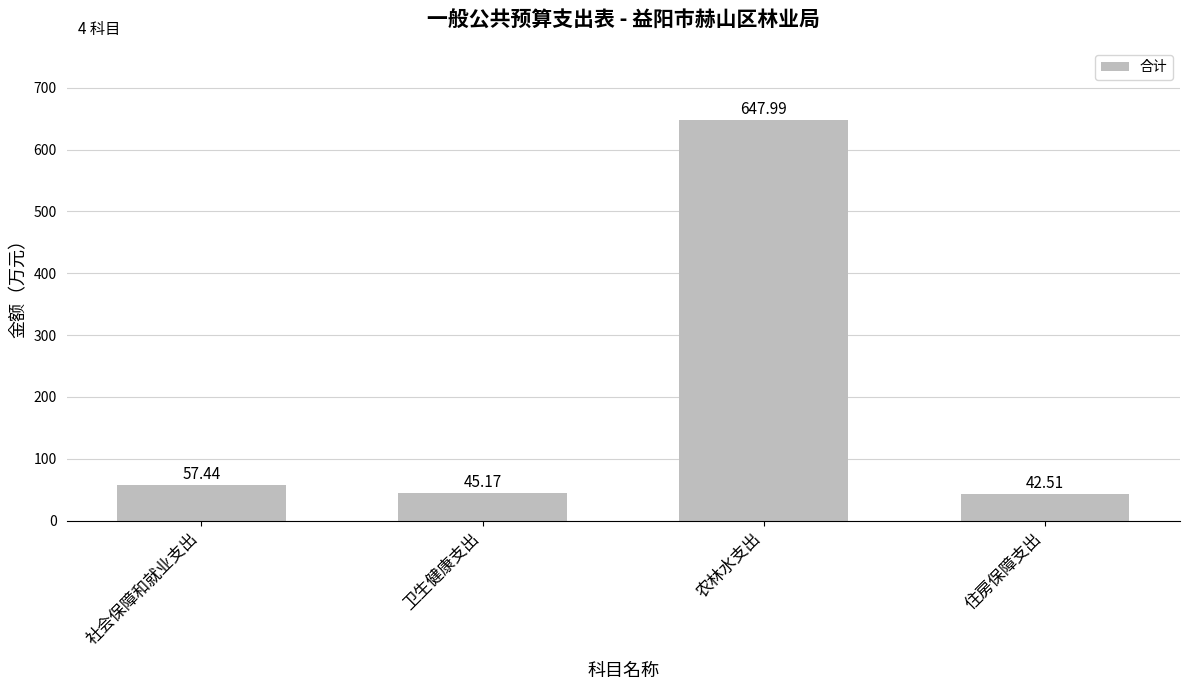

What is the smallest value displayed?

42.5